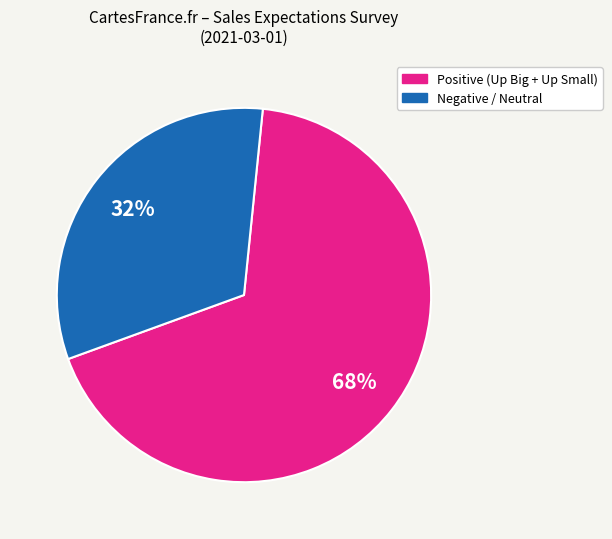

To the nearest percent, what is the difference between the largest and smallest slice percentages?

36%